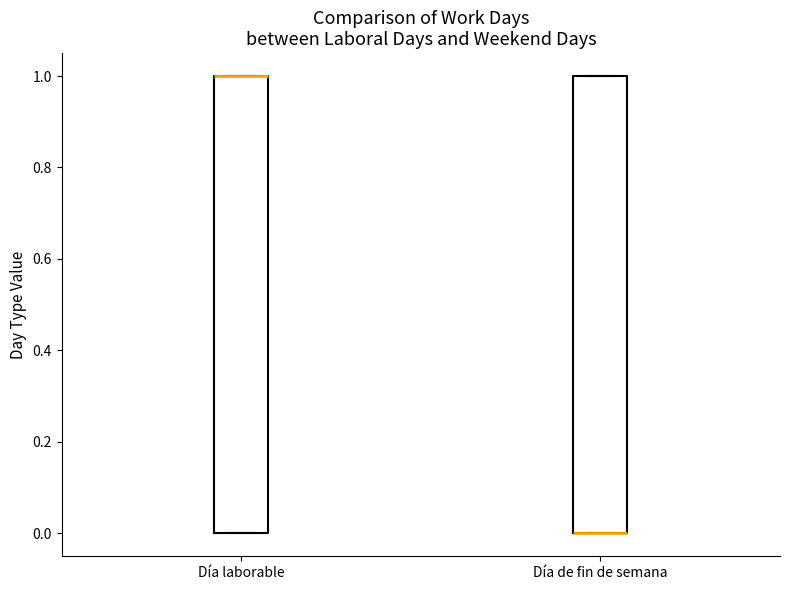

Reading left to right, read every box against the y-axis: the position of its median line, the range the box covers, and the ends of its whiskers. The values are not printed on the chart, so give them approximately, as read against the axis.

Día laborable: median 1 (drawn on the box's upper edge), box 0 to 1, whiskers 0 to 1
Día de fin de semana: median 0 (drawn on the box's lower edge), box 0 to 1, whiskers 0 to 1